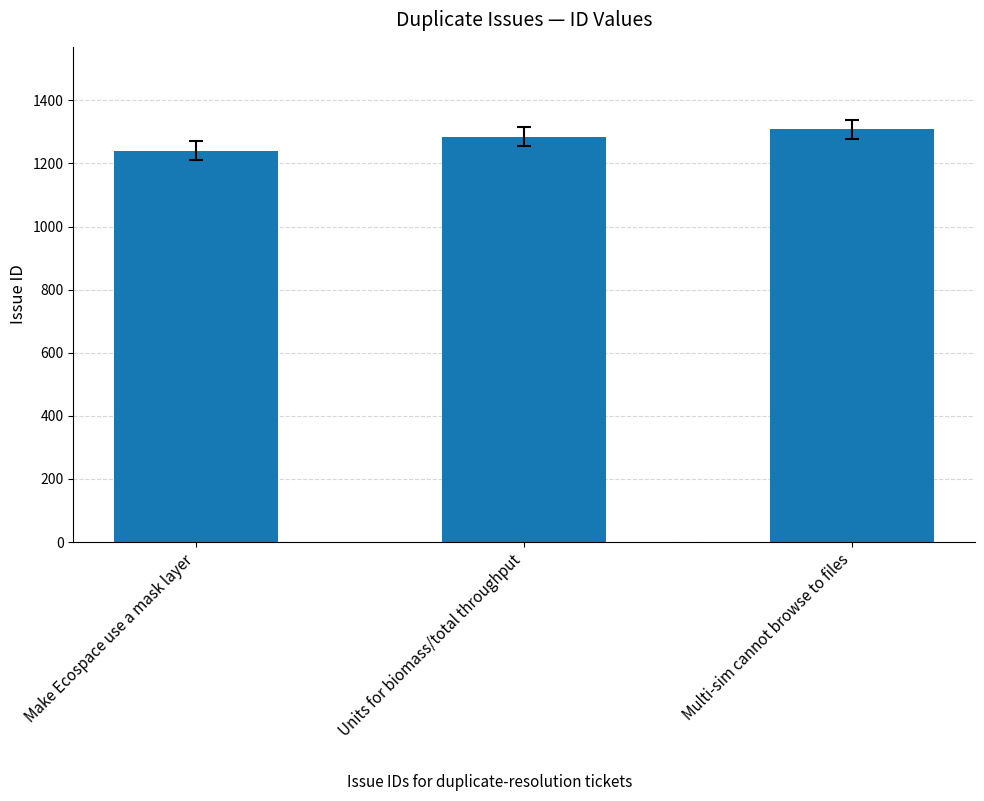

The chart shows a value of 746 at Units for biomass/total throughput. True or false?

False